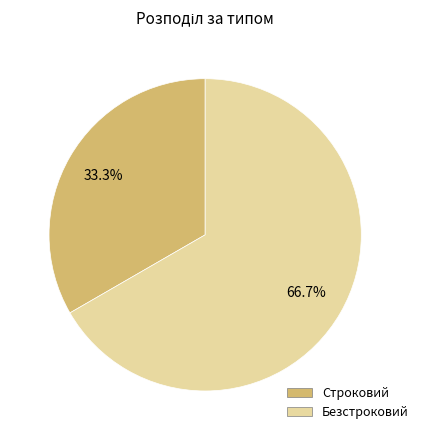

How many segments does this pie chart have?

2